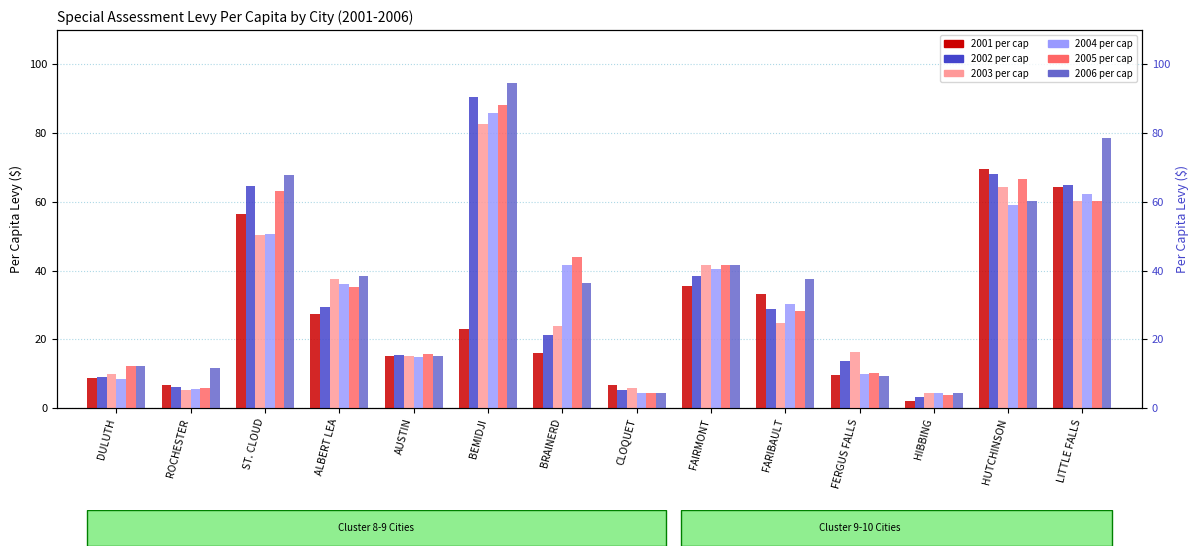

At which label does 2001 per cap reach its peak?

HUTCHINSON